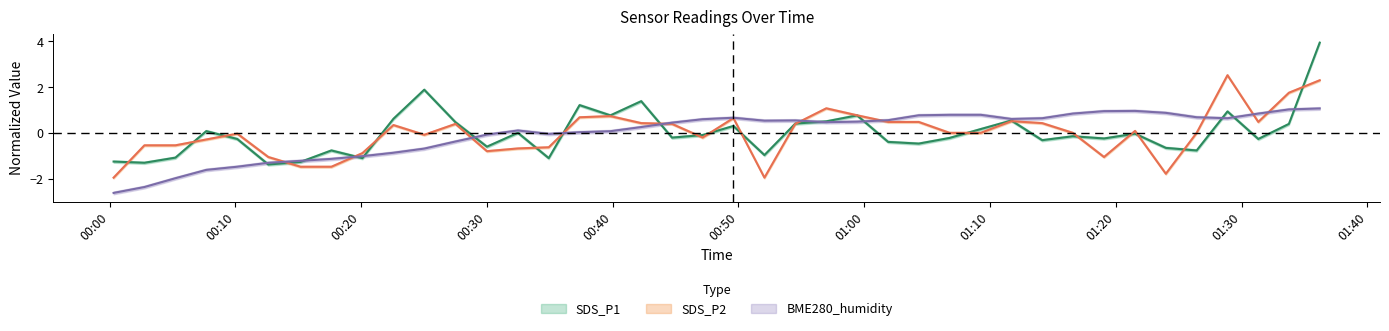

How many values in SDS_P1 are above zero?

17